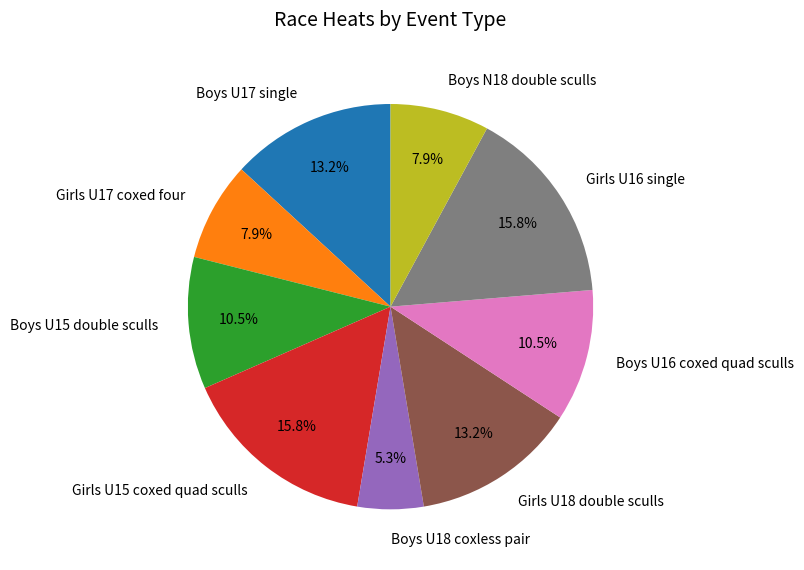

Combined, what portion of the pie is Boys N18 double sculls and Boys U17 single?

21.1%